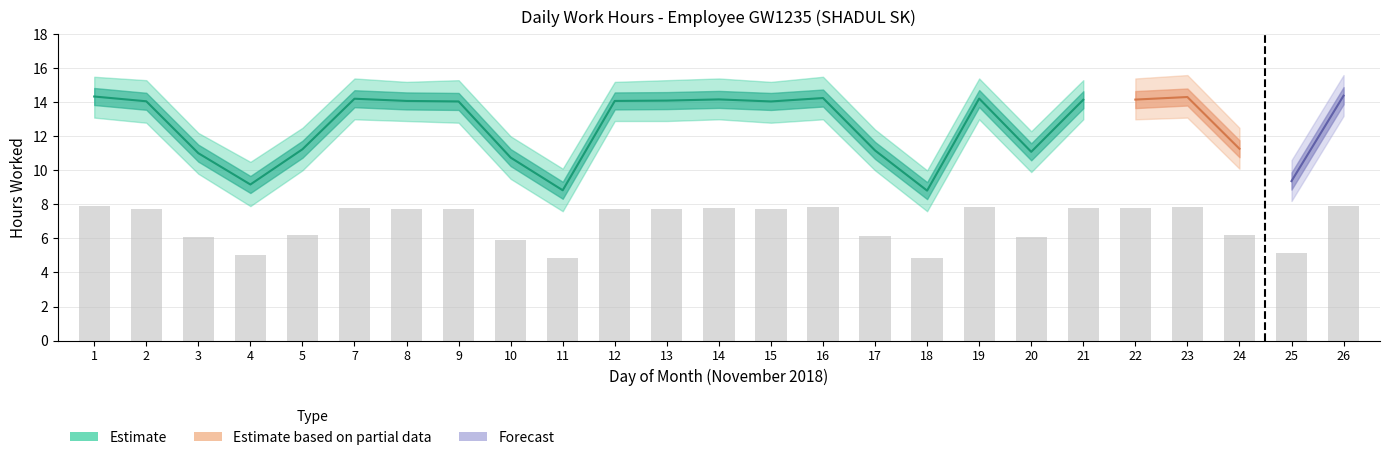

Reading right to left, what are all the values shown in this chart?

Low: 26=14.4	25=9.4	24=11.3	23=14.3	22=14.2	21=14.2	20=11.1	19=14.2	18=8.8	17=11.2	16=14.2	15=14.1	14=14.2	13=14.1	12=14.1	11=8.8	10=10.8	9=14.1	8=14.1	7=14.2	5=11.2	4=9.2	3=11.0	2=14.1	1=14.3
Low_upper: 26=15.6	25=10.6	24=12.5	23=15.6	22=15.4	21=15.3	20=12.3	19=15.4	18=10.0	17=12.4	16=15.5	15=15.2	14=15.4	13=15.3	12=15.2	11=10.1	10=12.0	9=15.3	8=15.2	7=15.4	5=12.5	4=10.5	3=12.2	2=15.3	1=15.5
Low_lower: 26=13.2	25=8.2	24=10.1	23=13.1	22=13.0	21=13.0	20=9.9	19=13.0	18=7.6	17=10.0	16=13.0	15=12.8	14=13.0	13=12.9	12=12.9	11=7.6	10=9.5	9=12.8	8=12.9	7=13.0	5=10.0	4=7.9	3=9.8	2=12.8	1=13.1